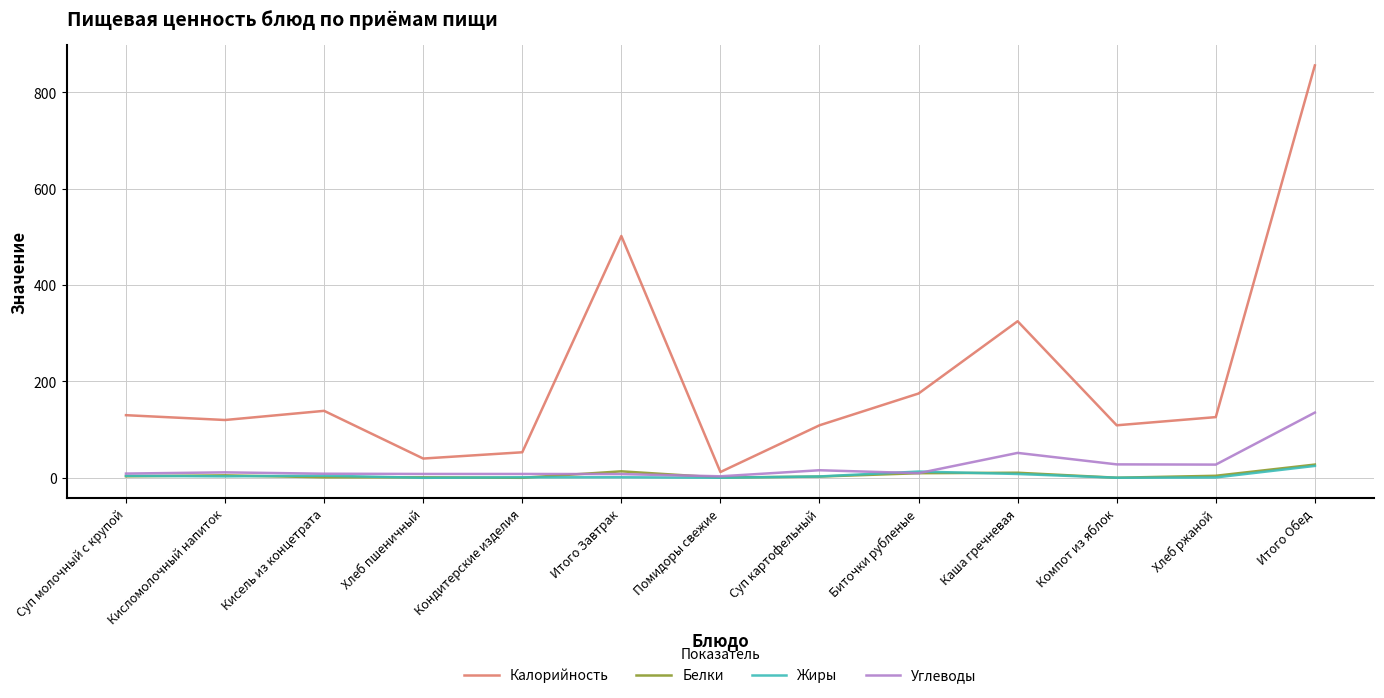

Which series changed the most between Суп молочный с крупой and Итого Обед?

Калорийность